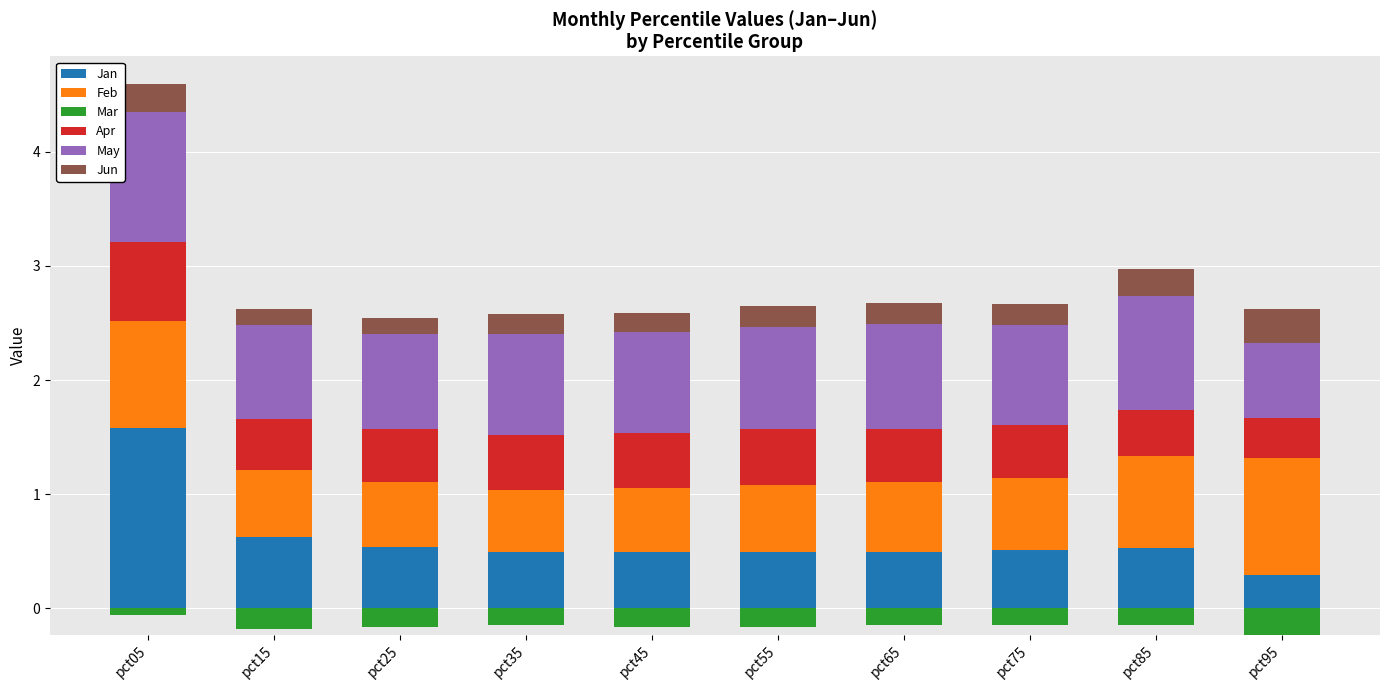

Which has a higher value, pct05 or pct85?

pct05